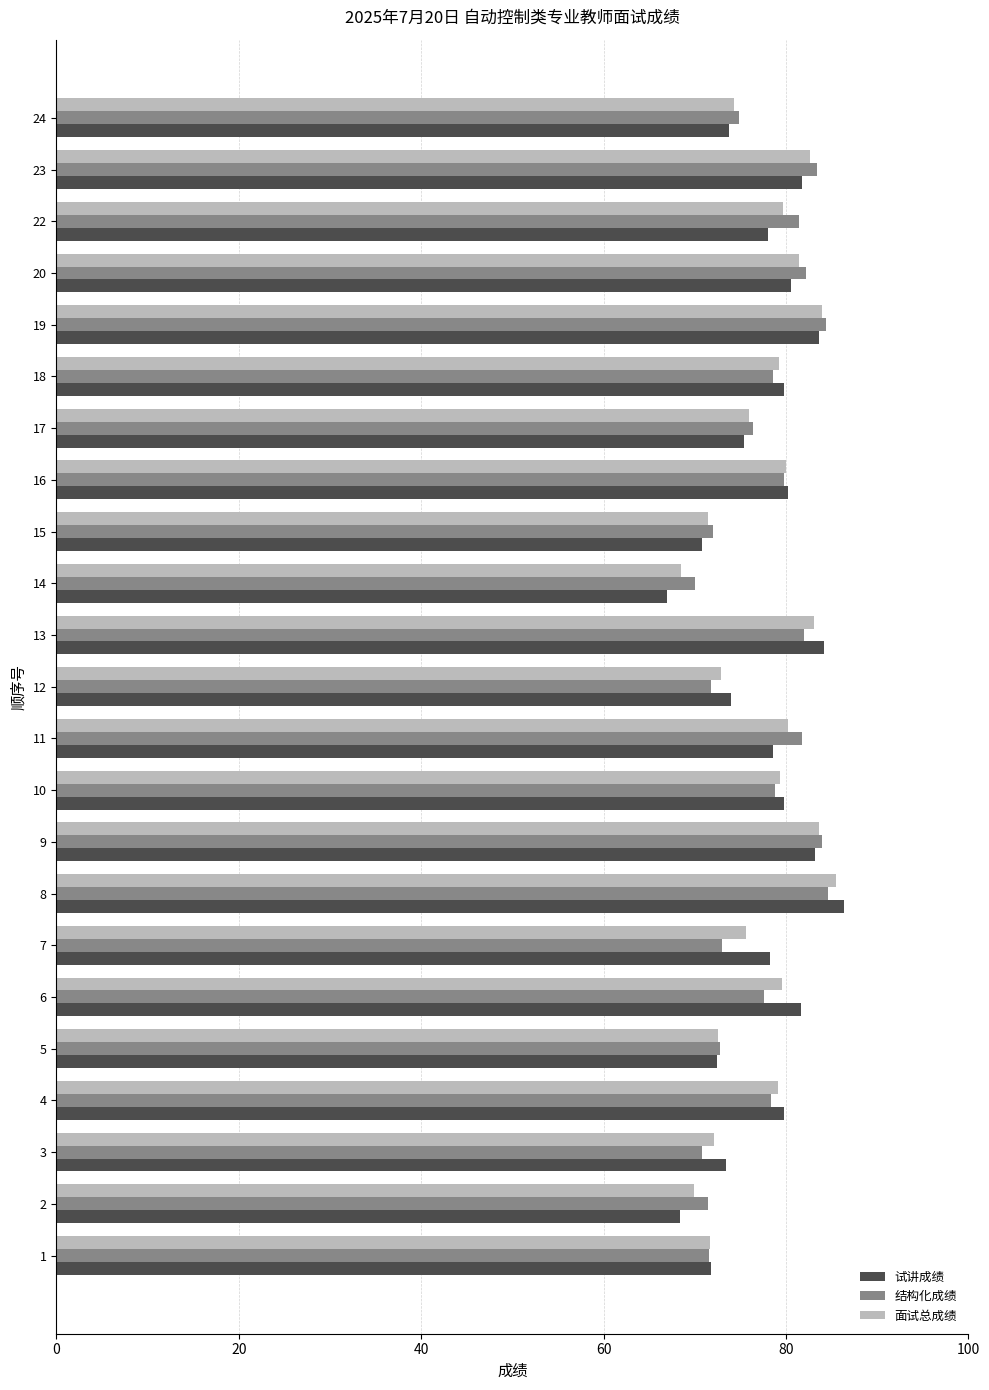

The 面试总成绩 series shows 72.6 at 5. True or false?

True